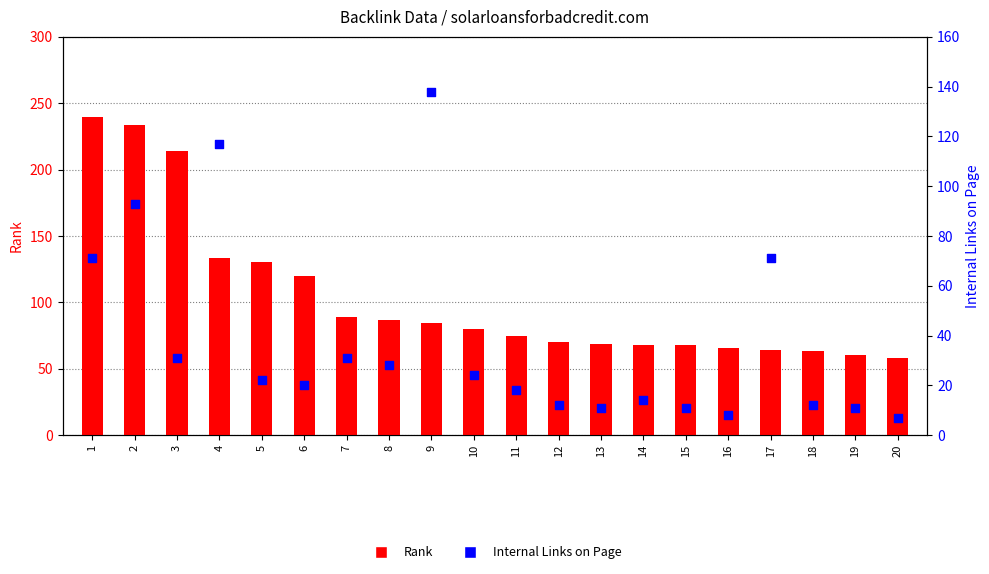

Which series has the largest total across all categories?

Rank